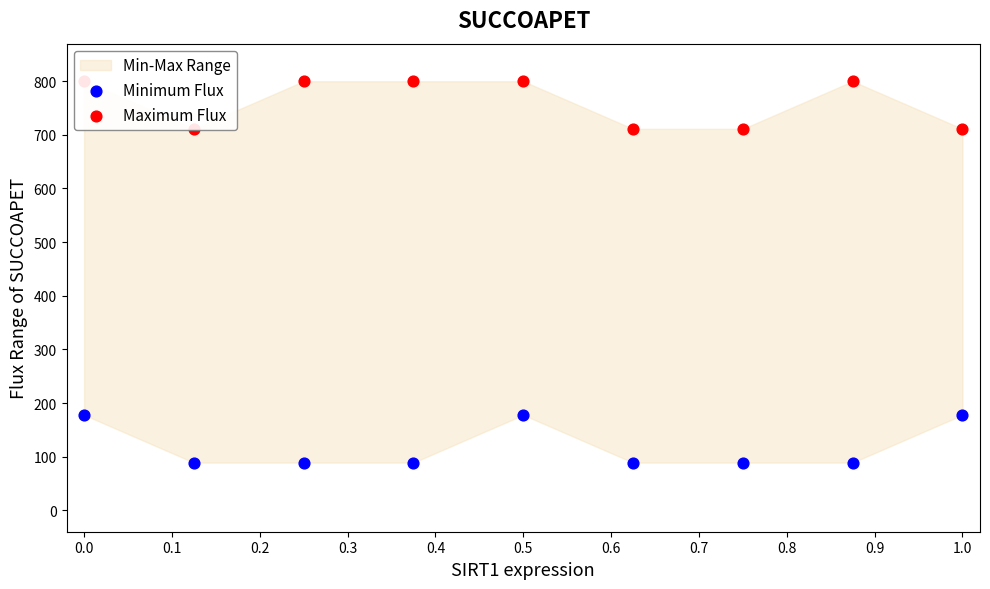

At how many categories does at least one series exceed 306?

9